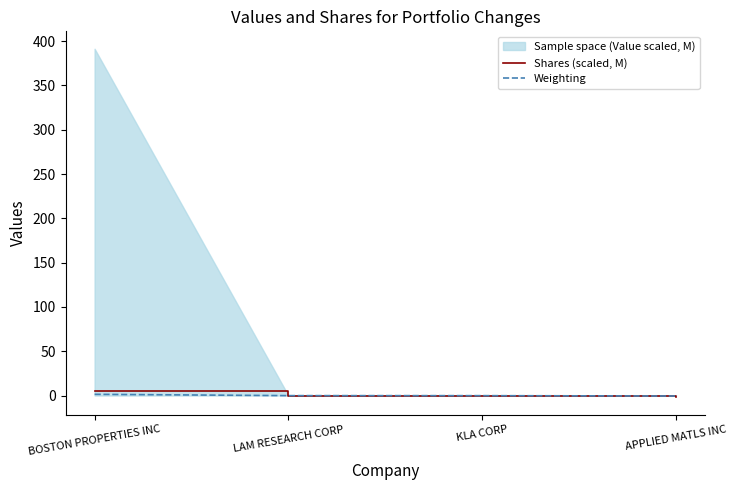

What is the label of the 2nd point from the left?

LAM RESEARCH CORP